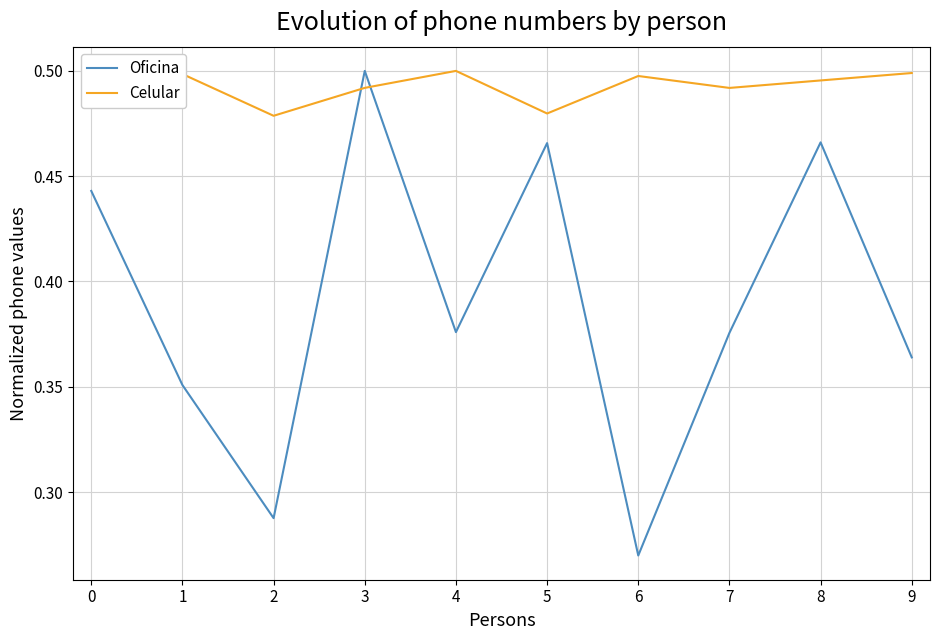

In Oficina, how many points are lower than both neighbors (excluding endpoints)?

3